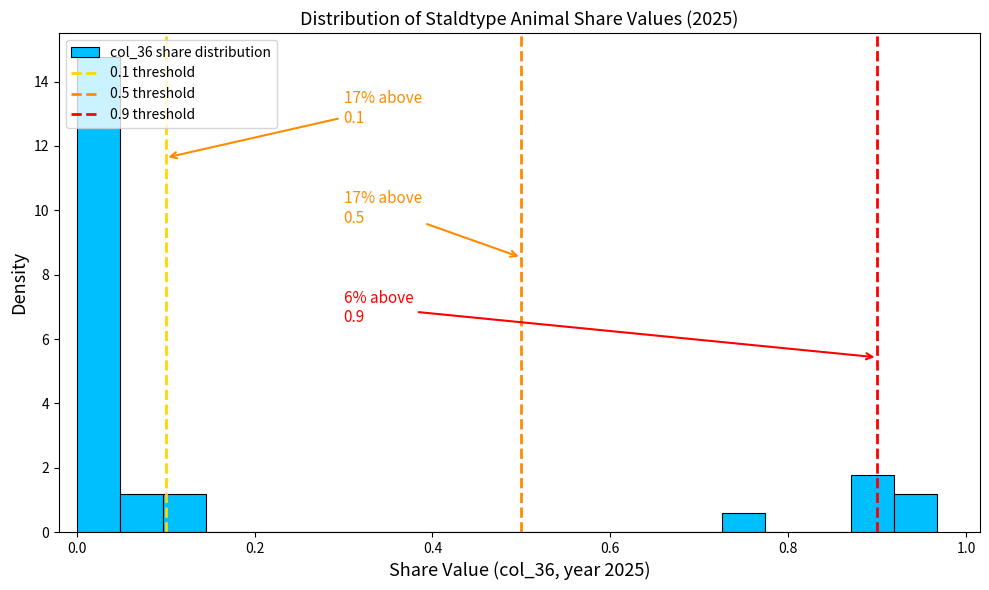

Around what value on the x-axis is the tallest bar? Give the approximate position of its centre, as read against the axis.

0.02